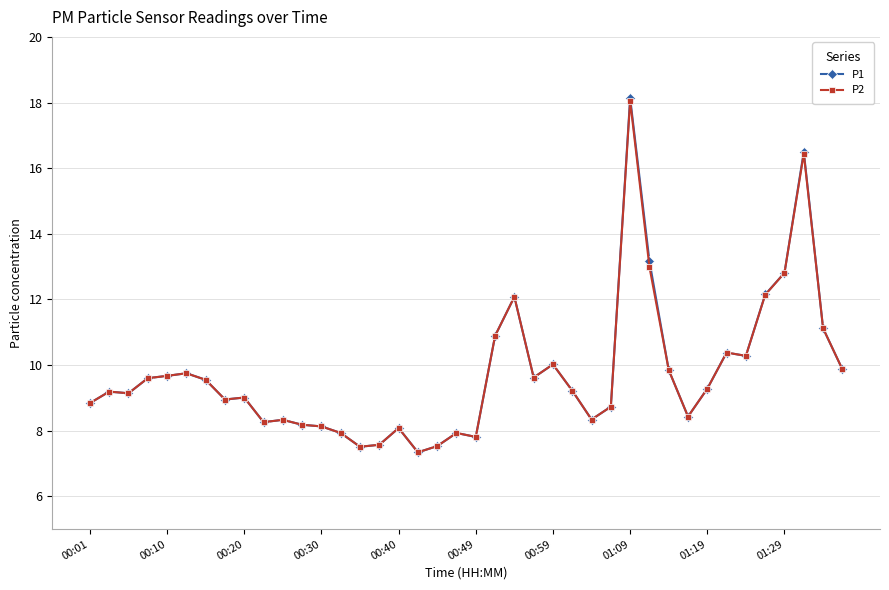

How many lines are shown in the chart?

2